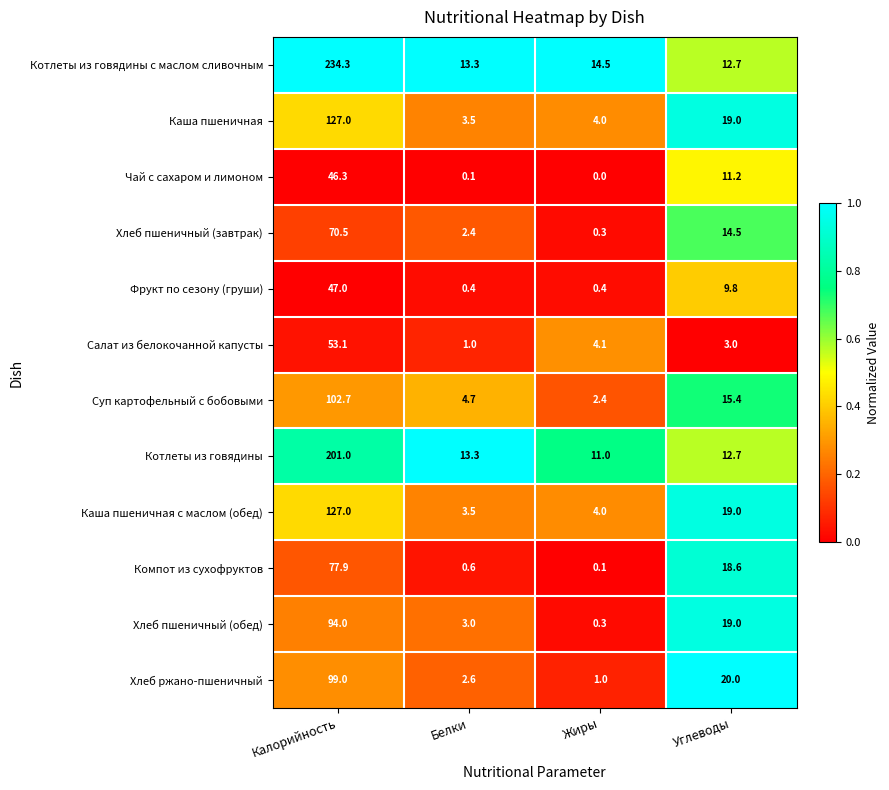

What is the sum of all Чай с сахаром и лимоном values?

57.6